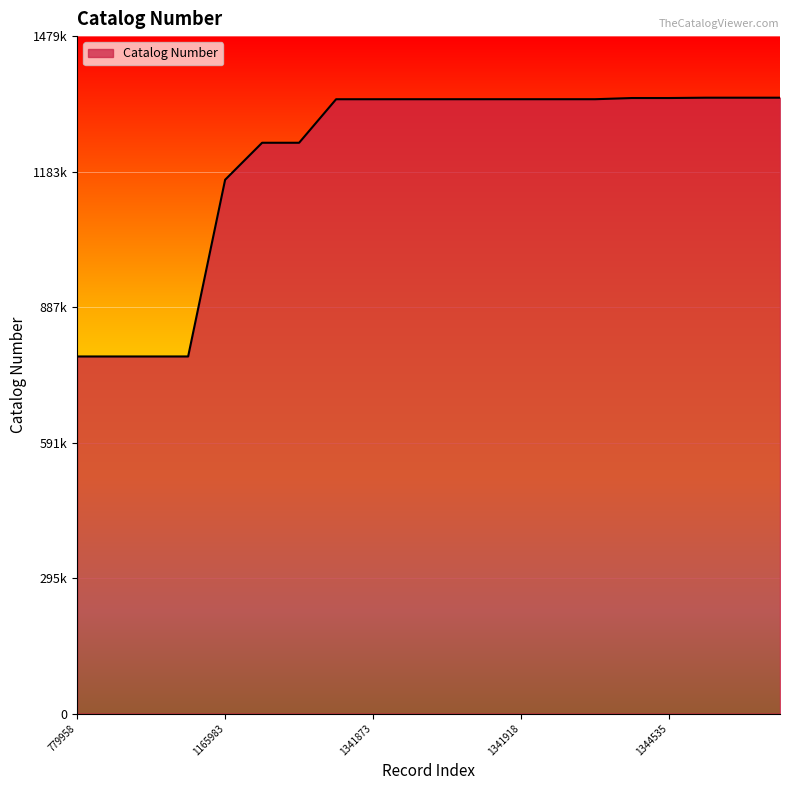

Is this an area chart (filled region under the line)?

Yes